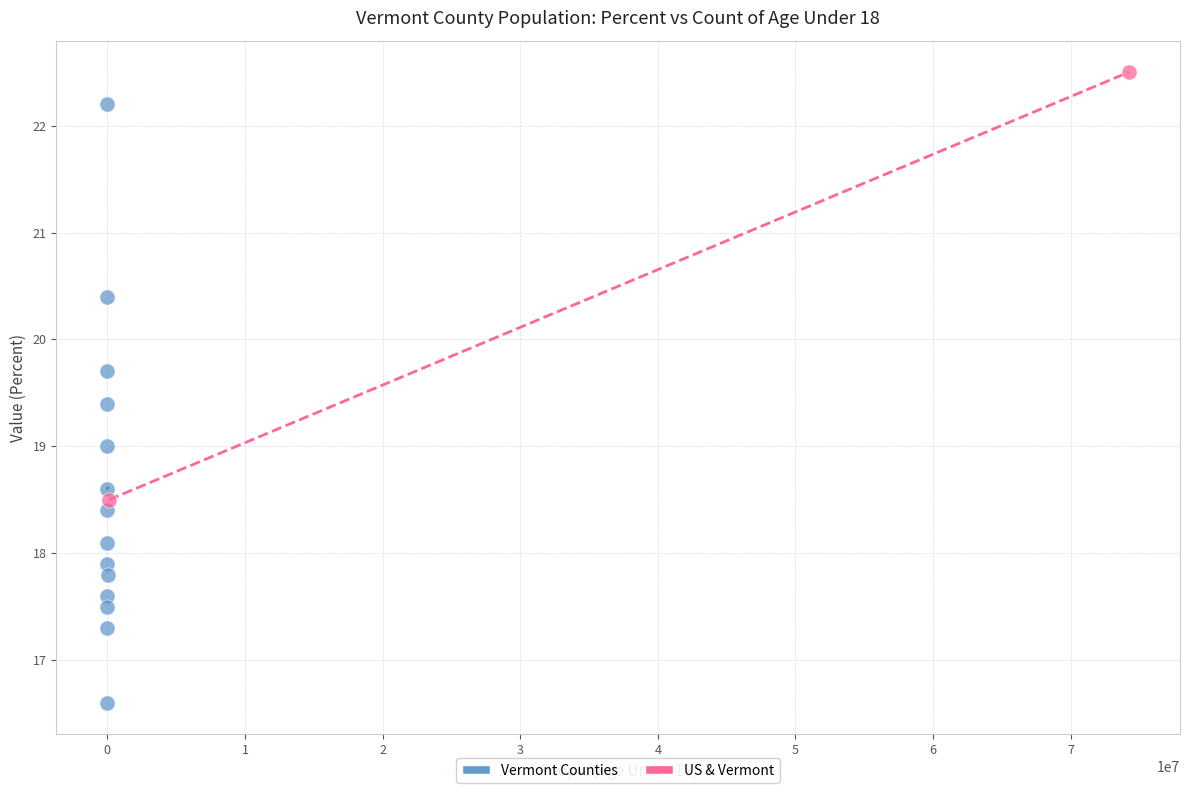

What are all the series names shown in the legend?

Vermont Counties, US & Vermont